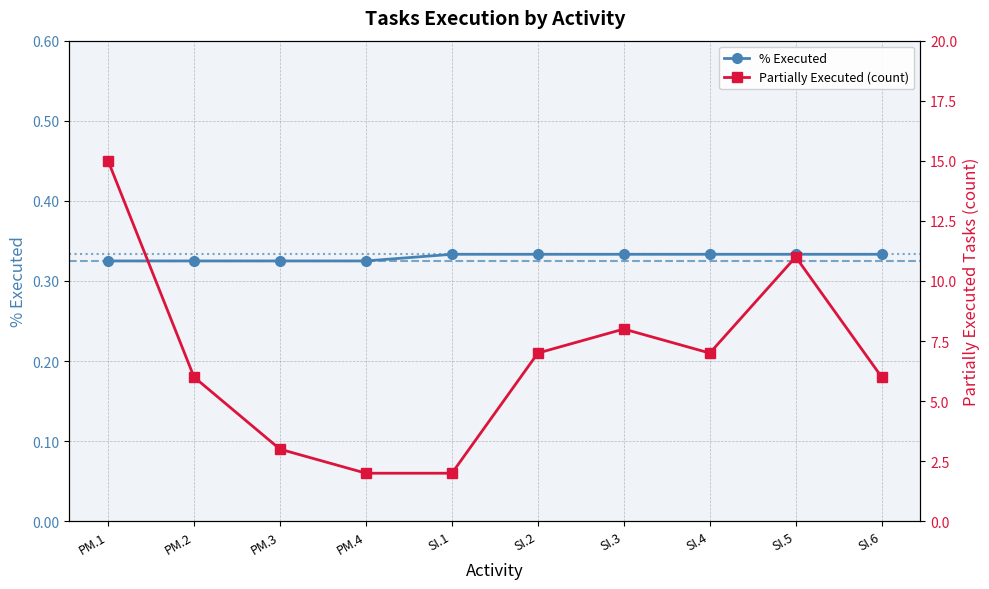

How many % Executed values are between 0 and 1?

10